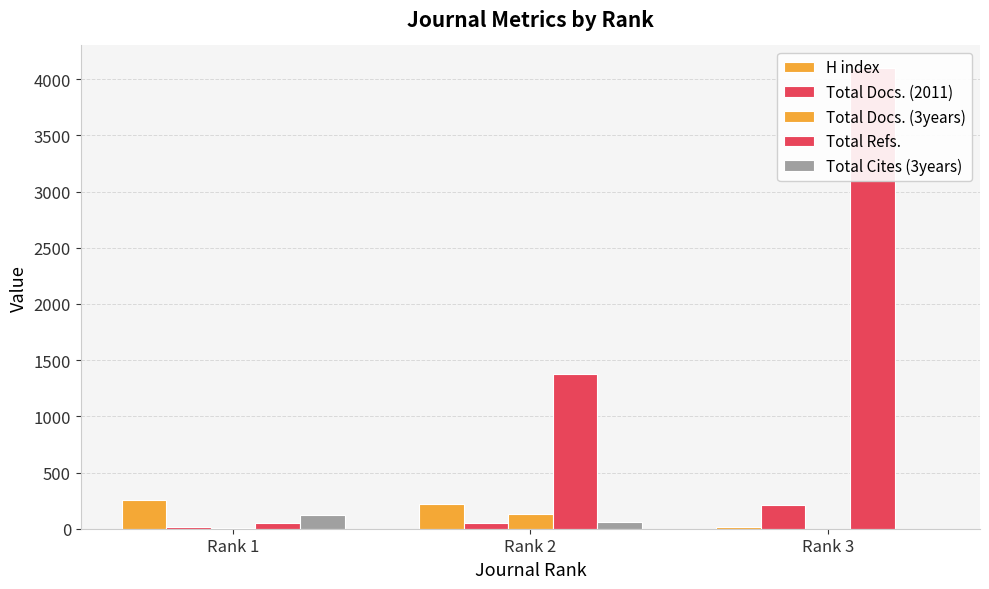

What is the value of the Total Docs. (2011) bar at the 3rd from the left?

211